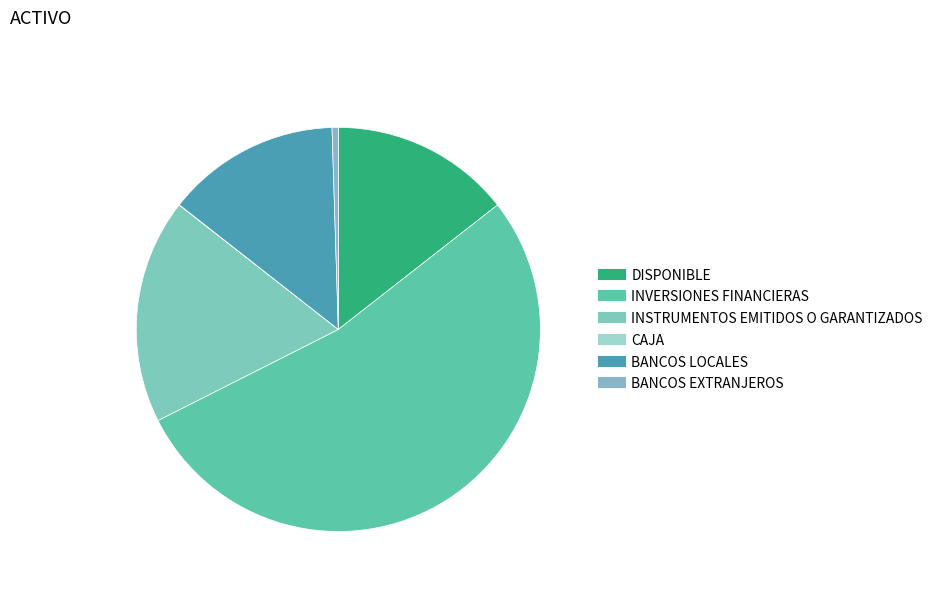

How many segments does this pie chart have?

6